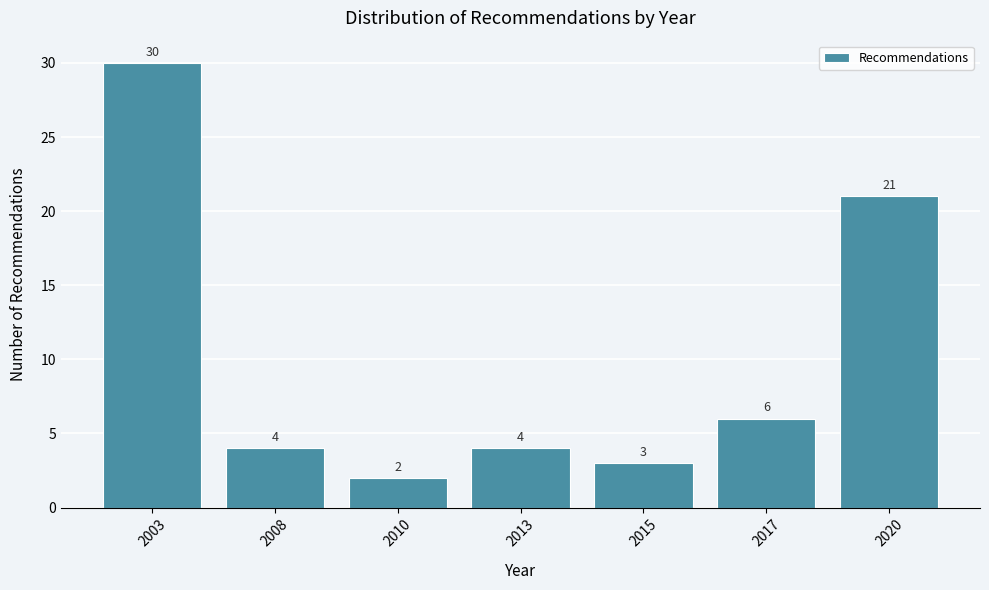

Reading left to right, extract all data points from this chart.

30	4	2	4	3	6	21